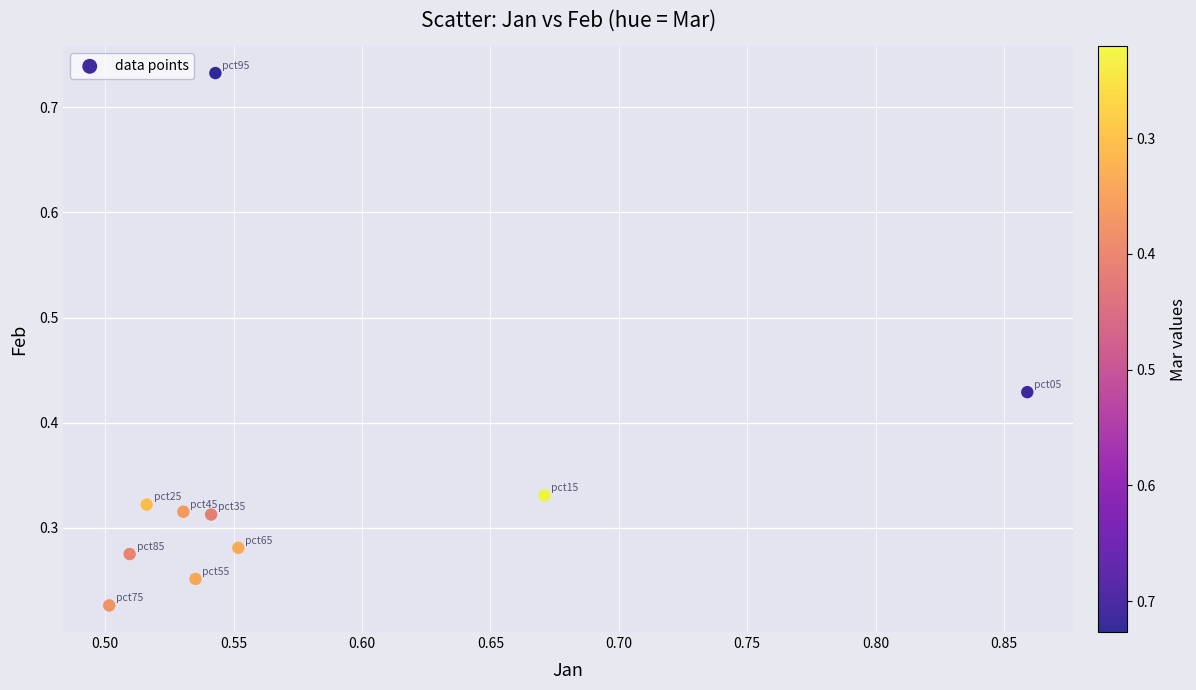

What is the average X value?

0.6